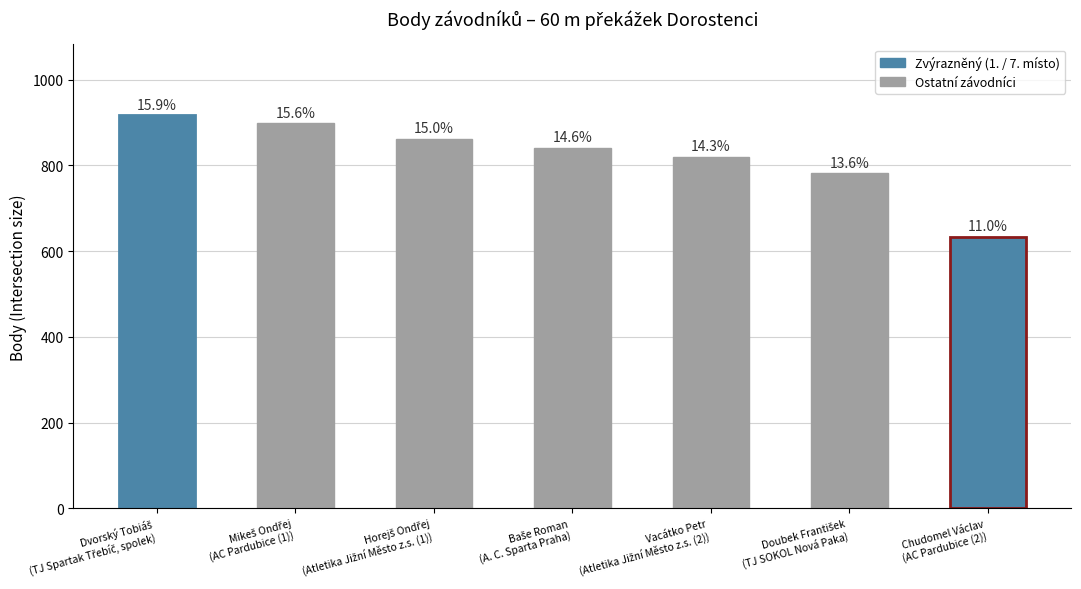

How many bars are there in total?

7